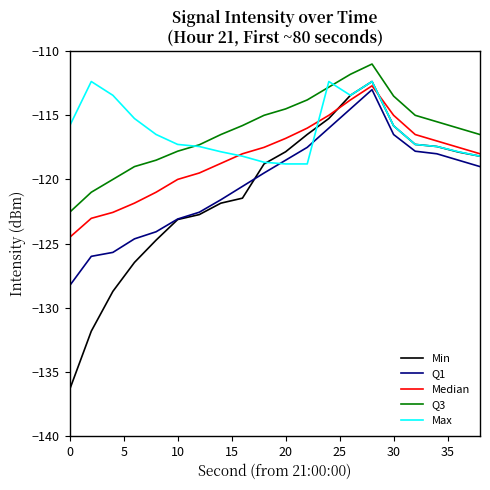

Which series has the widest spread of values?

Min